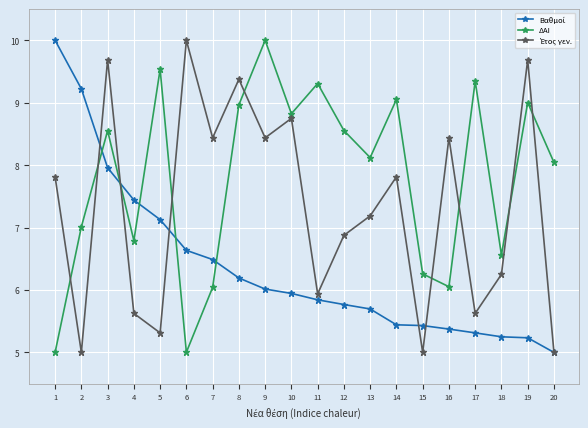

What is the lowest value of the ΔΑΙ series?

5.0